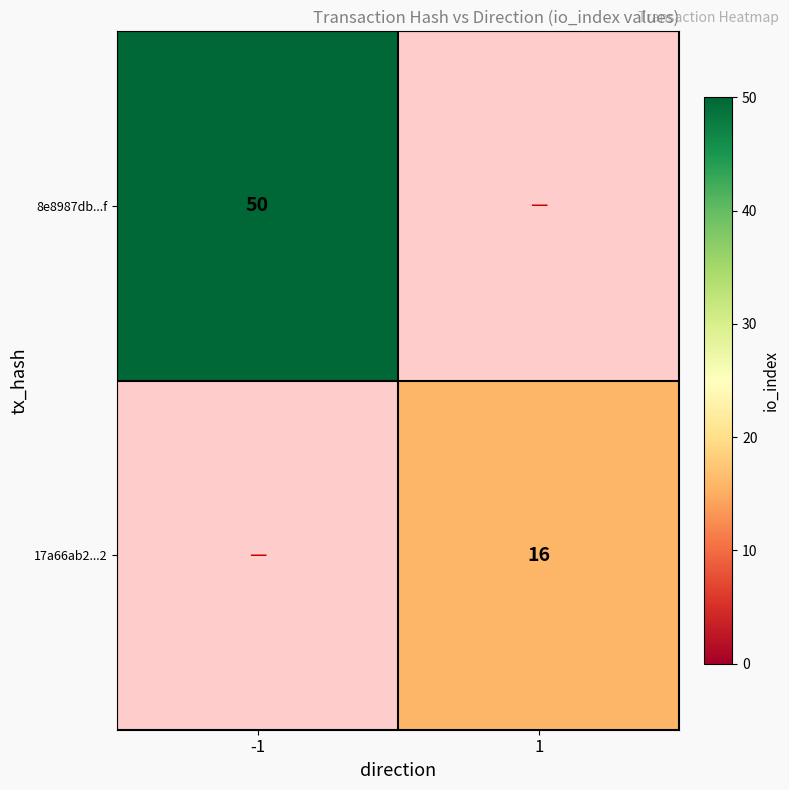

Is it true that 17a66ab2...2 equals 16 at 1?

True